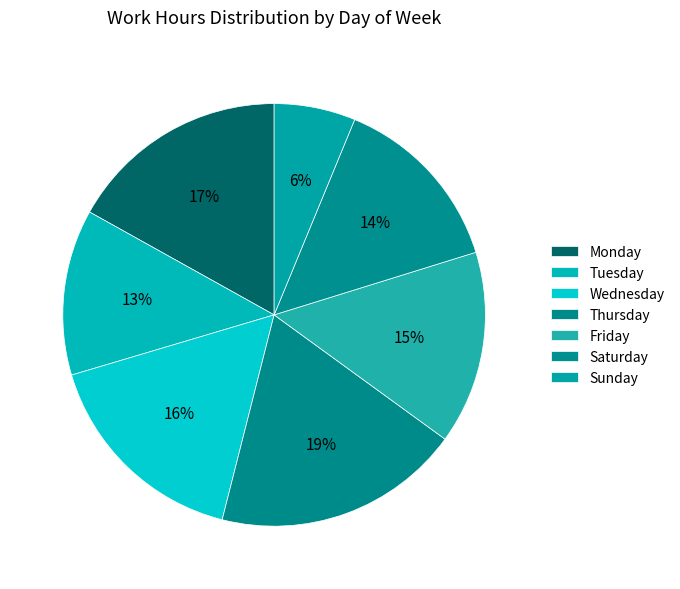

How many slices are in this pie chart?

7